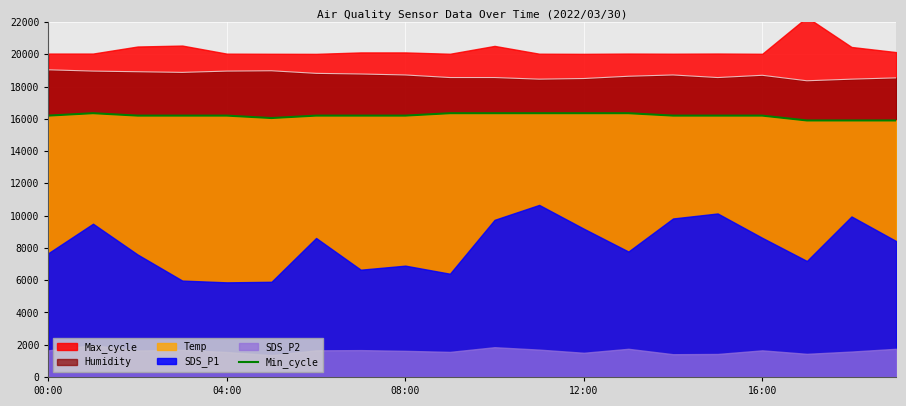

Where does the data first go above 16200?

00:00